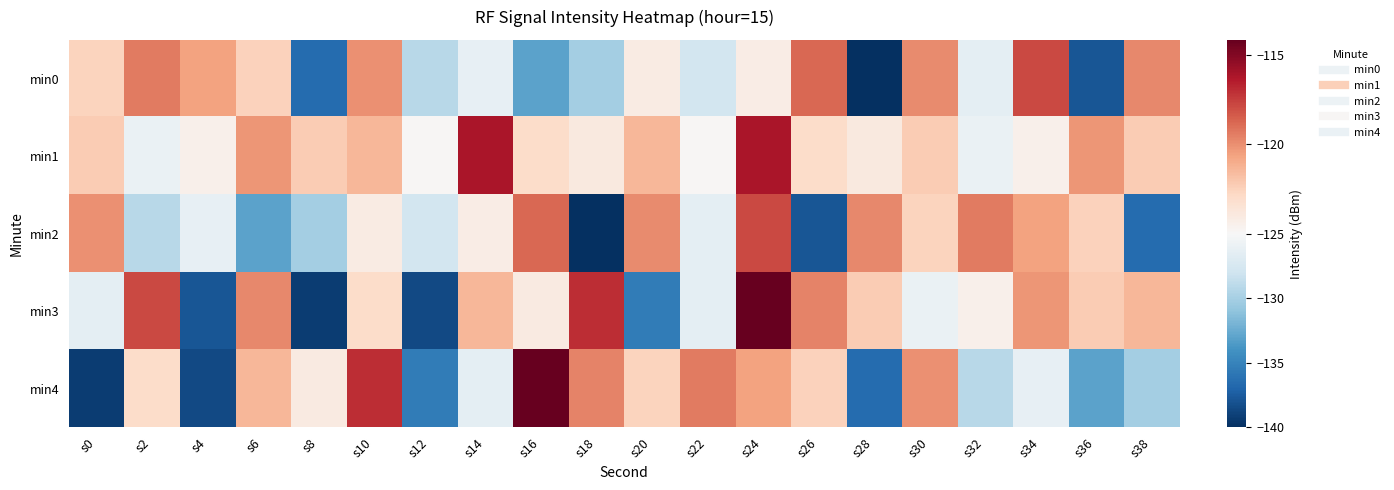

Reading left to right, extract all data points from this chart.

min0: s0=-122.5	s2=-119.3	s4=-120.6	s6=-122.5	s8=-136.5	s10=-120.0	s12=-129.1	s14=-126.2	s16=-133.0	s18=-130.0	s20=-124.1	s22=-127.7	s24=-124.1	s26=-118.8	s28=-140.0	s30=-119.9	s32=-126.4	s34=-117.8	s36=-137.8	s38=-119.8
min1: s0=-122.2	s2=-125.9	s4=-124.4	s6=-120.2	s8=-122.2	s10=-121.3	s12=-124.8	s14=-116.1	s16=-123.0	s18=-123.9	s20=-121.3	s22=-124.8	s24=-116.1	s26=-123.0	s28=-123.9	s30=-122.2	s32=-125.9	s34=-124.4	s36=-120.2	s38=-122.2
min2: s0=-120.0	s2=-129.1	s4=-126.2	s6=-133.0	s8=-130.0	s10=-124.1	s12=-127.7	s14=-124.1	s16=-118.8	s18=-140.0	s20=-119.9	s22=-126.4	s24=-117.8	s26=-137.8	s28=-119.8	s30=-122.5	s32=-119.3	s34=-120.6	s36=-122.5	s38=-136.5
min3: s0=-126.4	s2=-117.8	s4=-137.8	s6=-119.8	s8=-139.3	s10=-123.0	s12=-138.6	s14=-121.4	s16=-124.0	s18=-117.0	s20=-135.5	s22=-126.4	s24=-114.2	s26=-119.6	s28=-122.2	s30=-125.9	s32=-124.4	s34=-120.2	s36=-122.2	s38=-121.3
min4: s0=-139.3	s2=-123.0	s4=-138.6	s6=-121.4	s8=-124.0	s10=-117.0	s12=-135.5	s14=-126.4	s16=-114.2	s18=-119.6	s20=-122.5	s22=-119.3	s24=-120.6	s26=-122.5	s28=-136.5	s30=-120.0	s32=-129.1	s34=-126.2	s36=-133.0	s38=-130.0